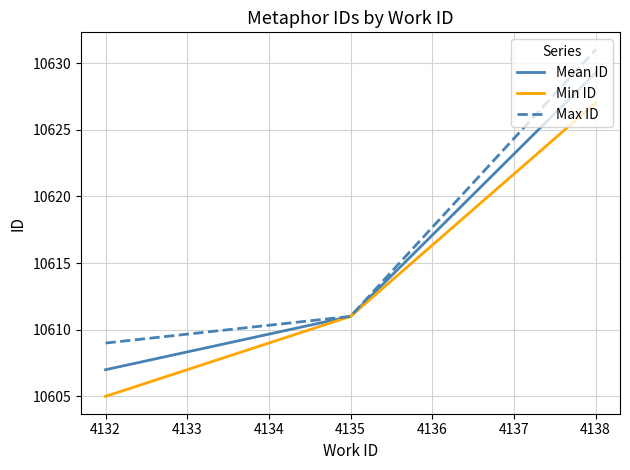

How many series are shown in this chart?

3